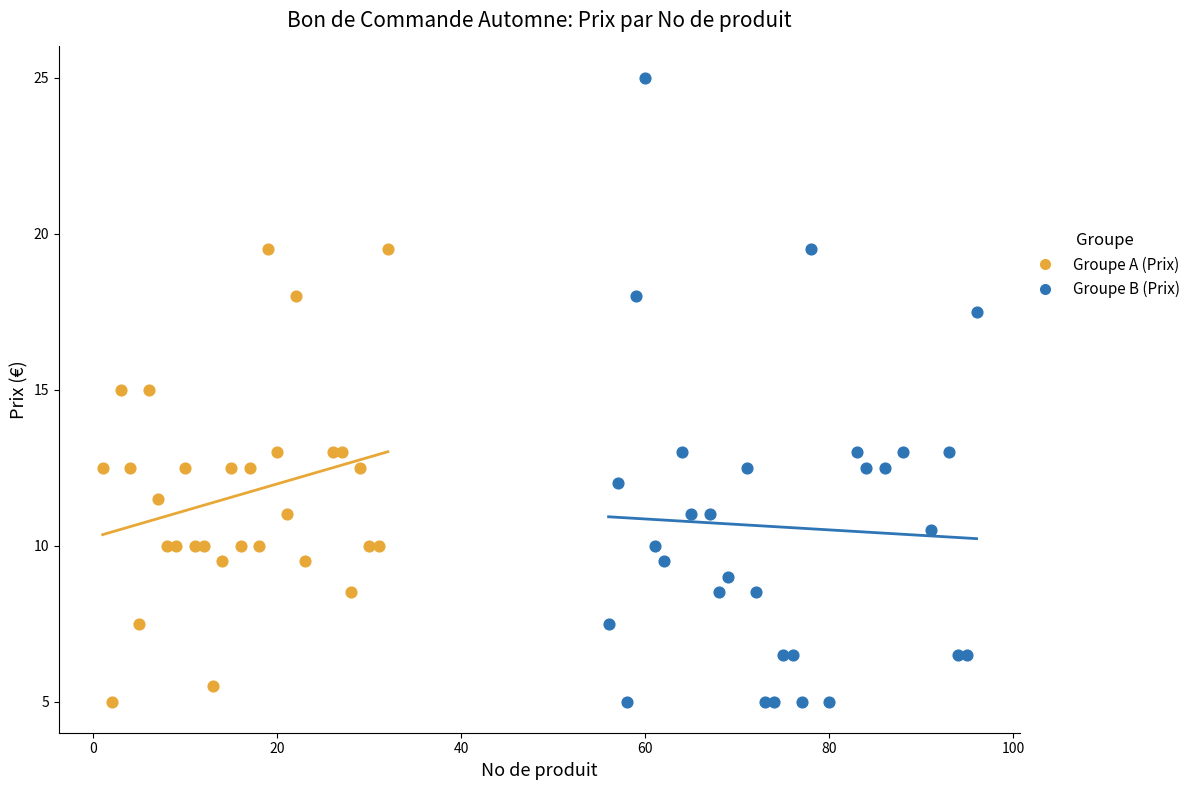

Which series has the widest spread of Y values?

Groupe B (Prix)